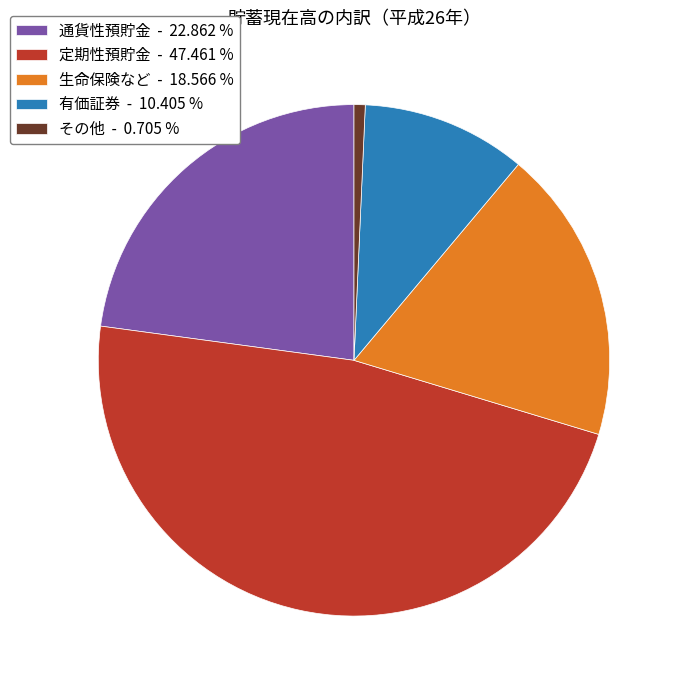

Which category has the biggest portion of the pie?

定期性預貯金